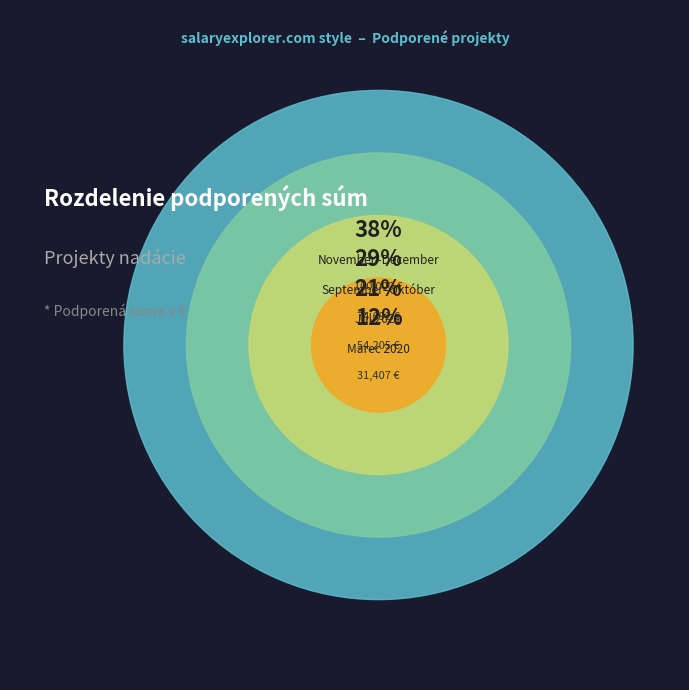

What is the smallest slice in the pie chart?

Marec 2020